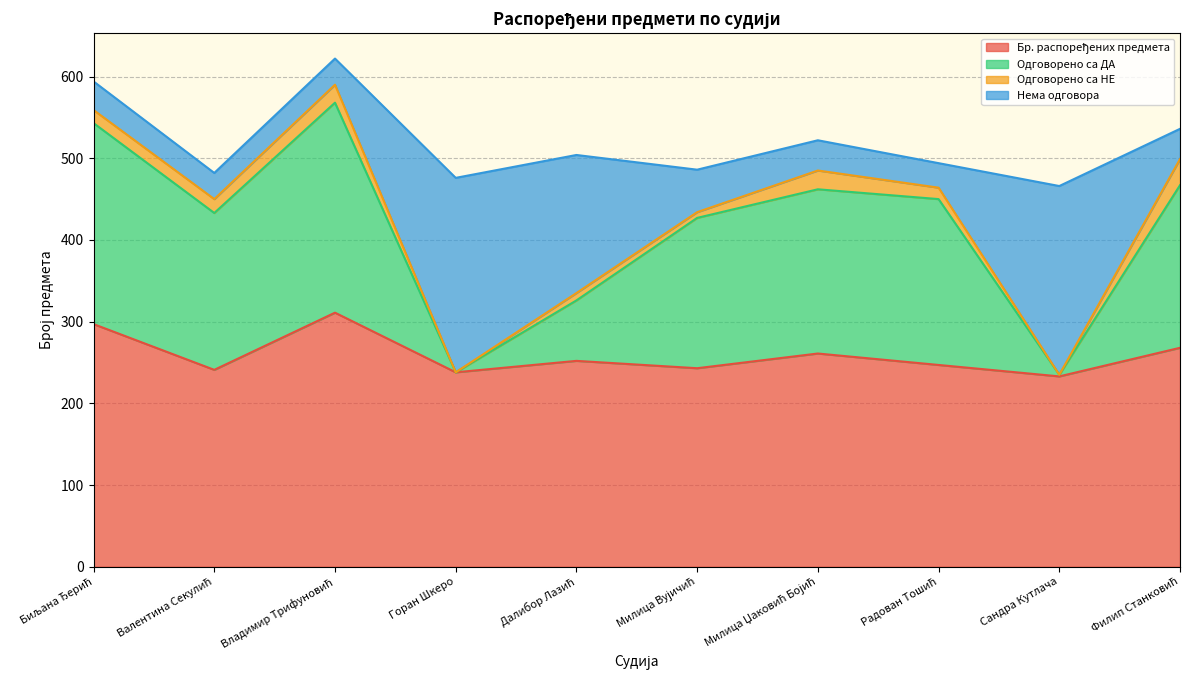

What is the total value across all series at Горан Шкеро?

476